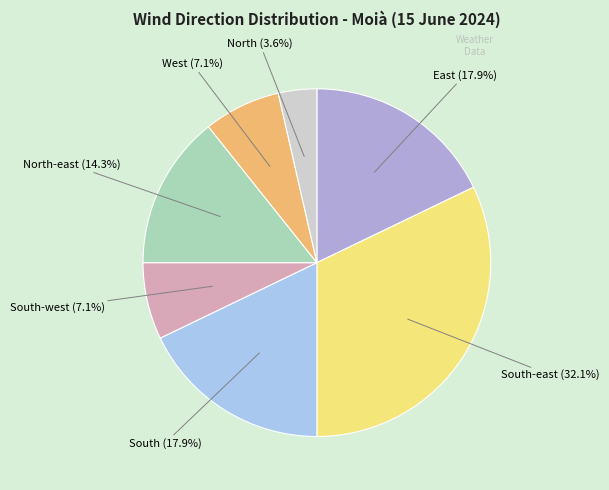

What percentage is NOT represented by North-east (14.3%)?

85.7%